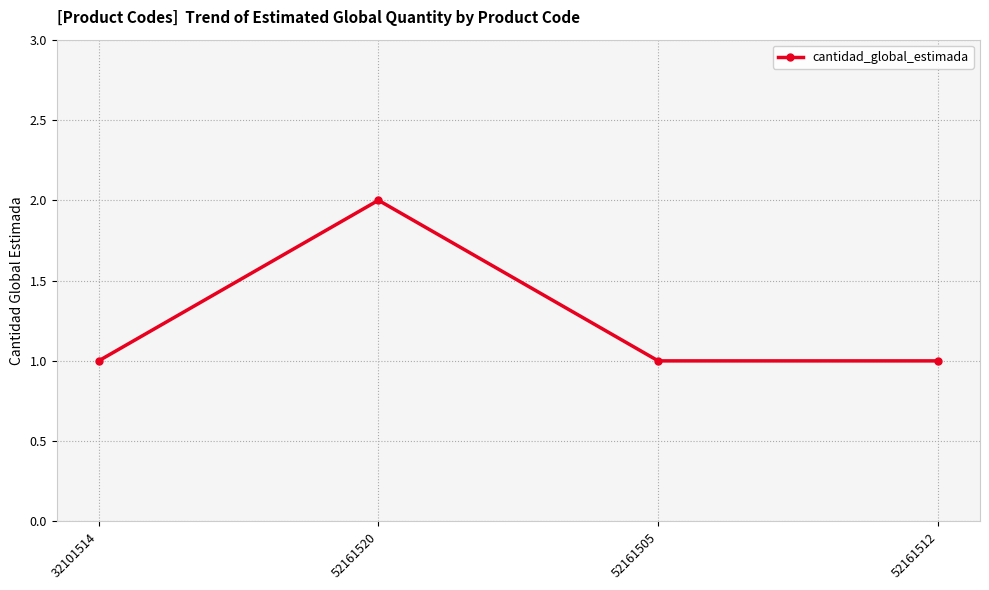

What is the ratio of the value at 52161512 to the value at 32101514?

1.0